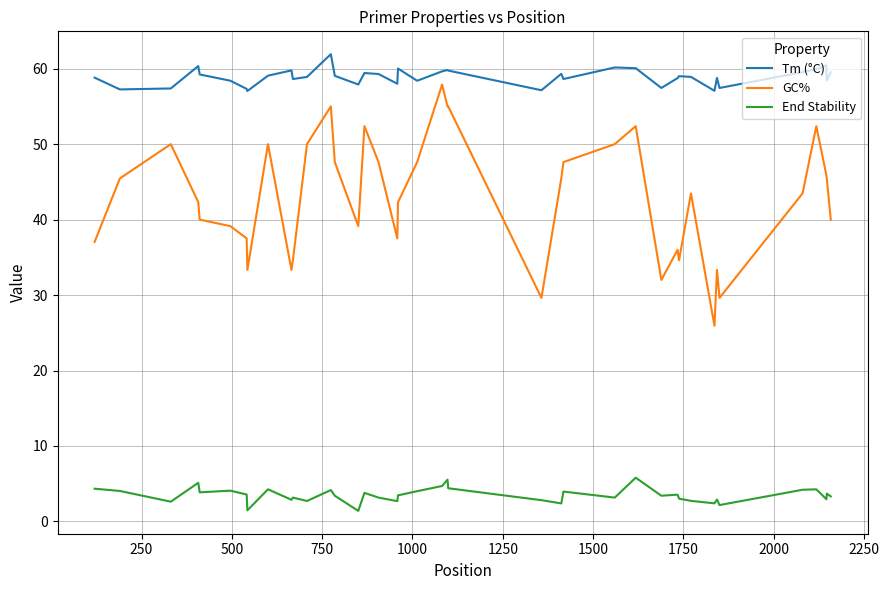

Which series has the largest range (max minus min)?

GC%